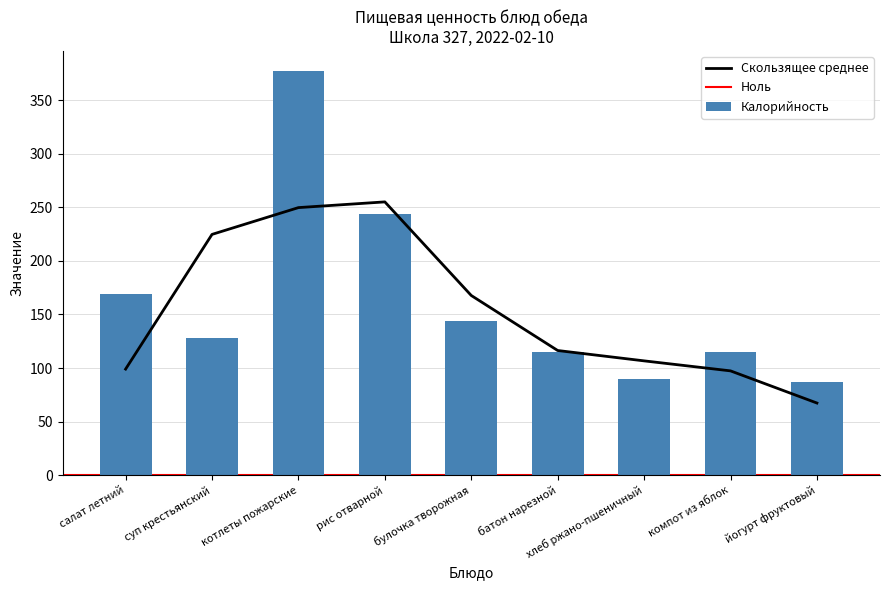

Rank the categories by value from lowest to highest.

йогурт фруктовый, хлеб ржано-пшеничный, батон нарезной, компот из яблок, суп крестьянский, булочка творожная, салат летний, рис отварной, котлеты пожарские